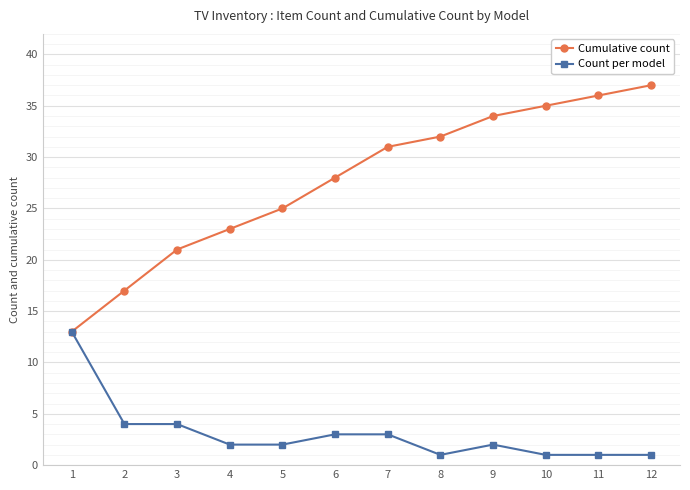

What is the sum of all Count per model values?

37